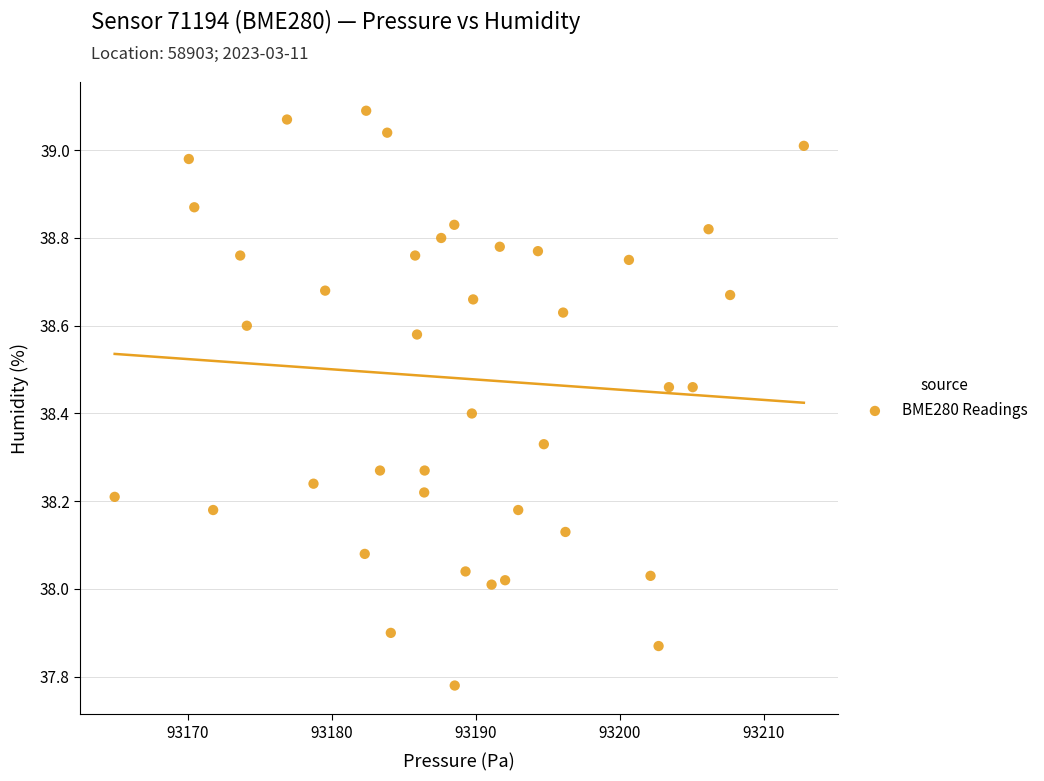

What is the range of Y values (max minus min)?

1.3